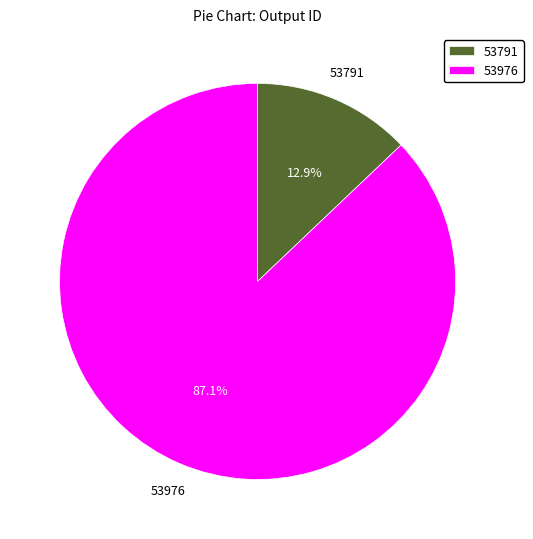

Rank the categories by value from highest to lowest.

53976, 53791